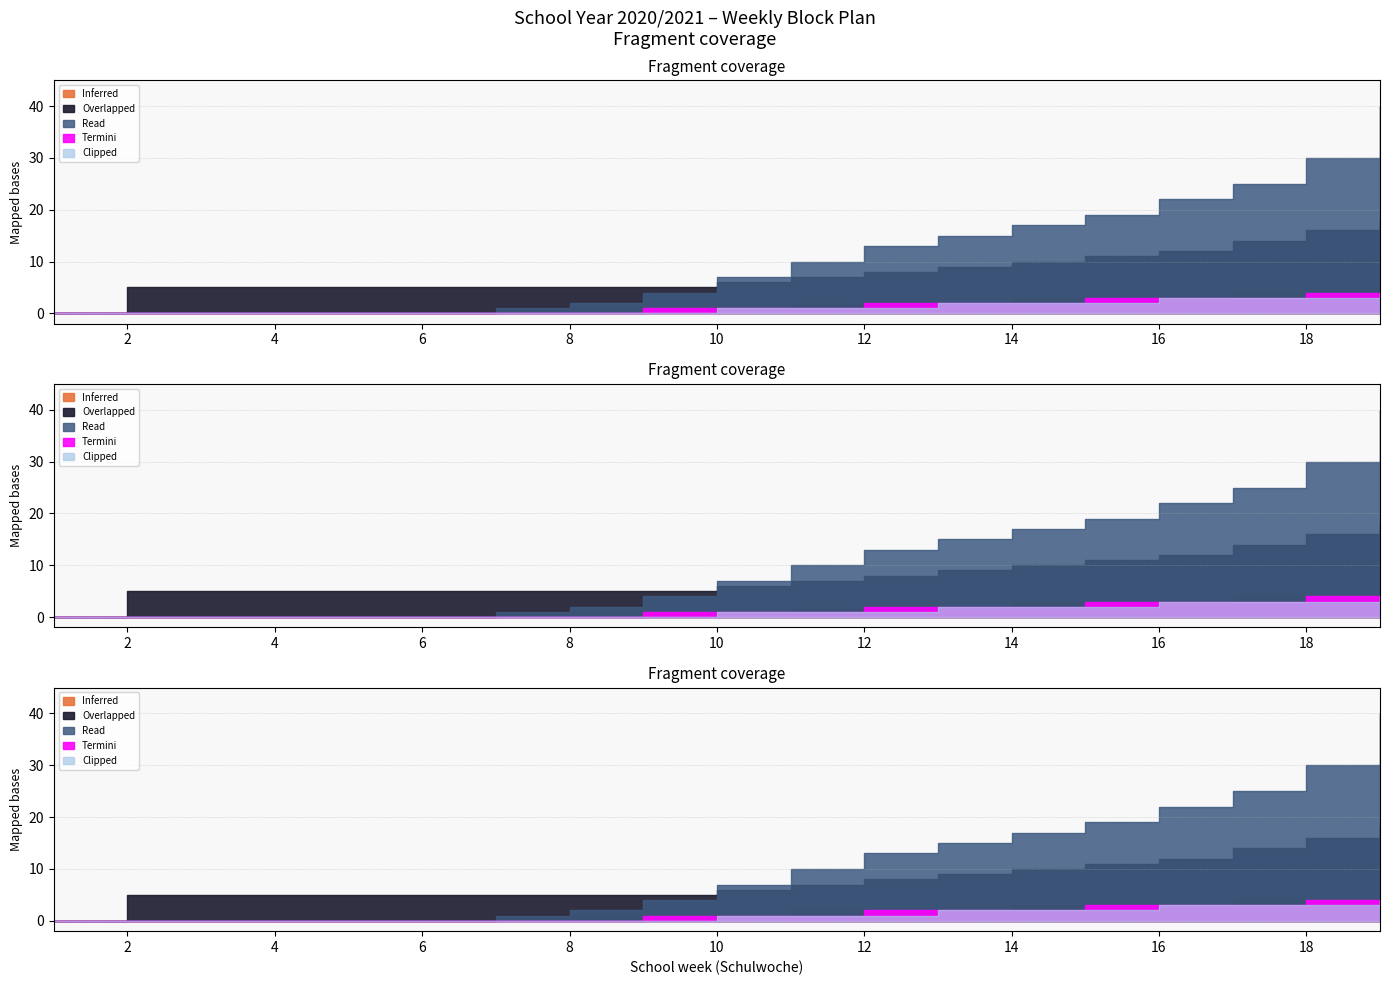

What value does the Termini series have at 11?

1